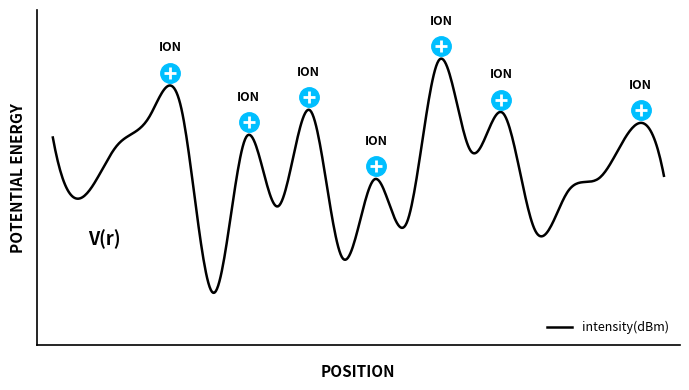

Does the chart display data point markers on the line(s)?

No